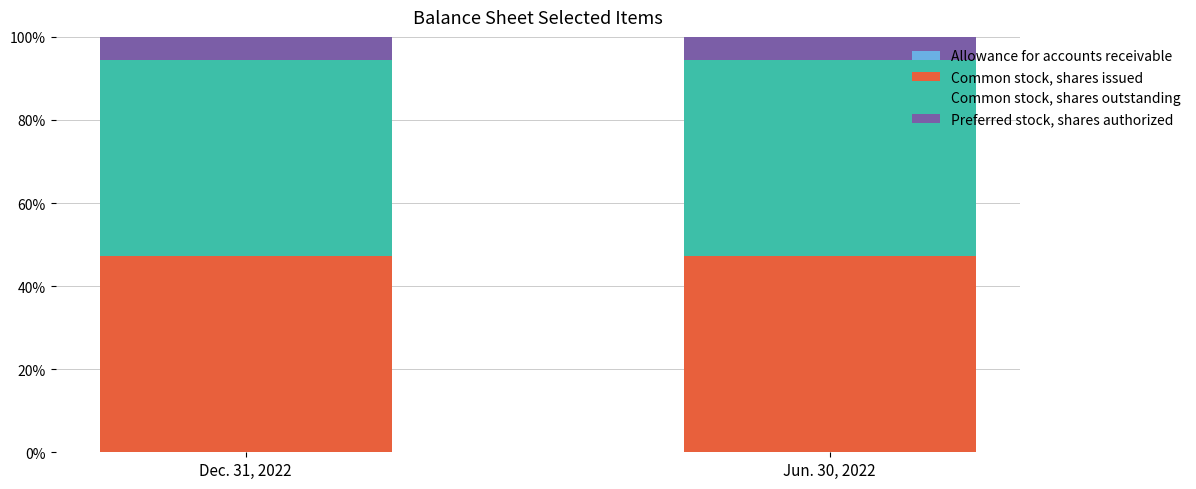

What is the sum of the Preferred stock, shares authorized values at Dec. 31, 2022 and Jun. 30, 2022?

11.2